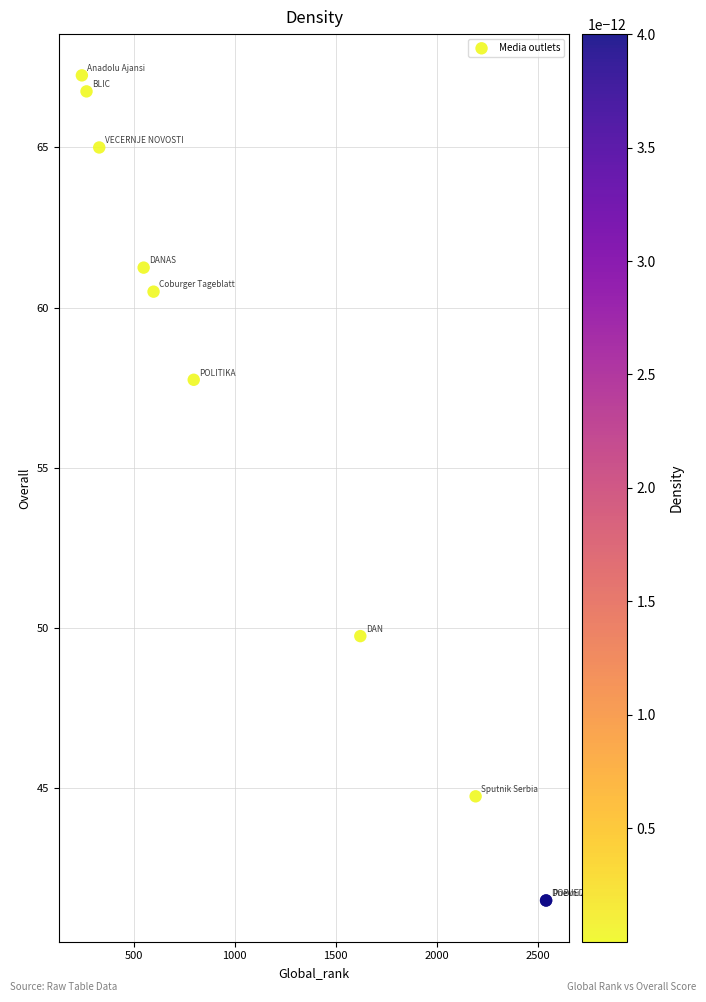

What Y value in the scatter plot is closest to 54?

57.8